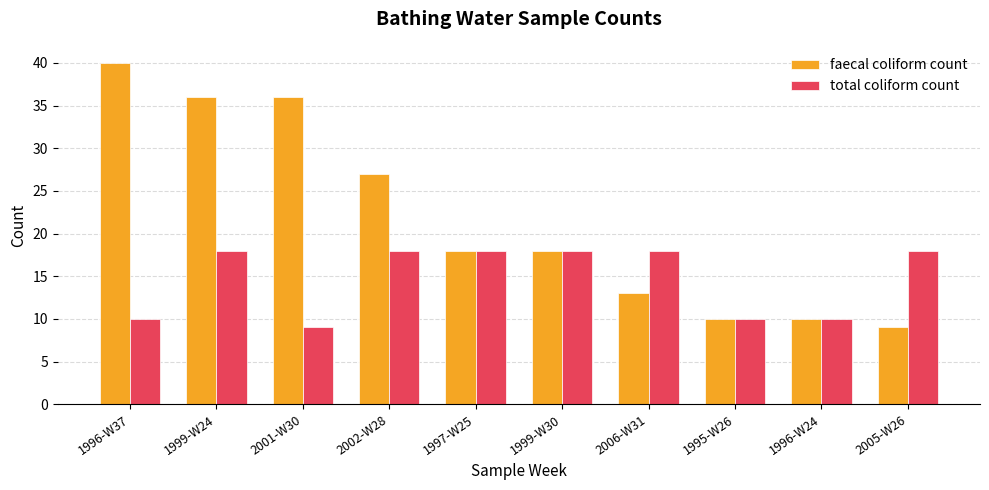

Where is faecal coliform count nearest to the value 24?

2002-W28